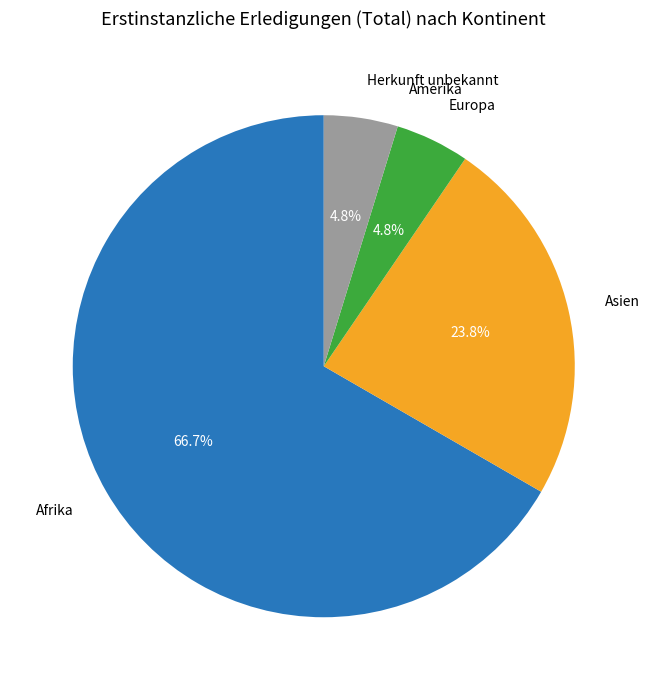

Is there a majority slice in this chart?

Yes